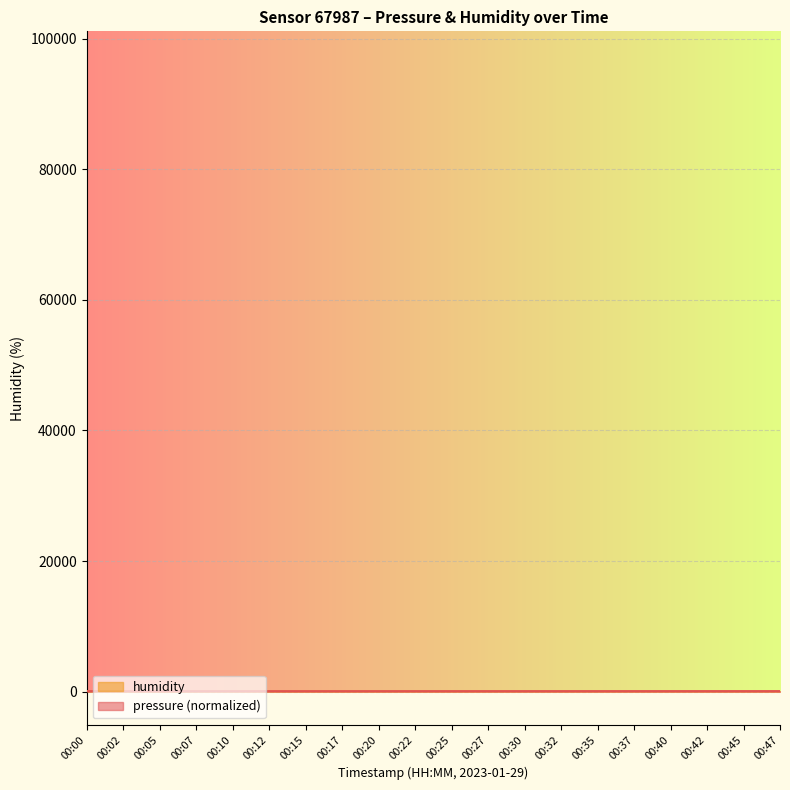

How many times do humidity and pressure cross each other?

7